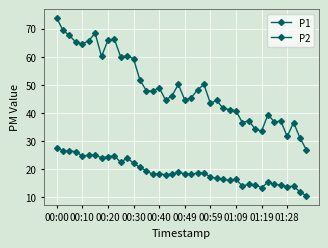

At which label does P2 reach its peak?

00:00